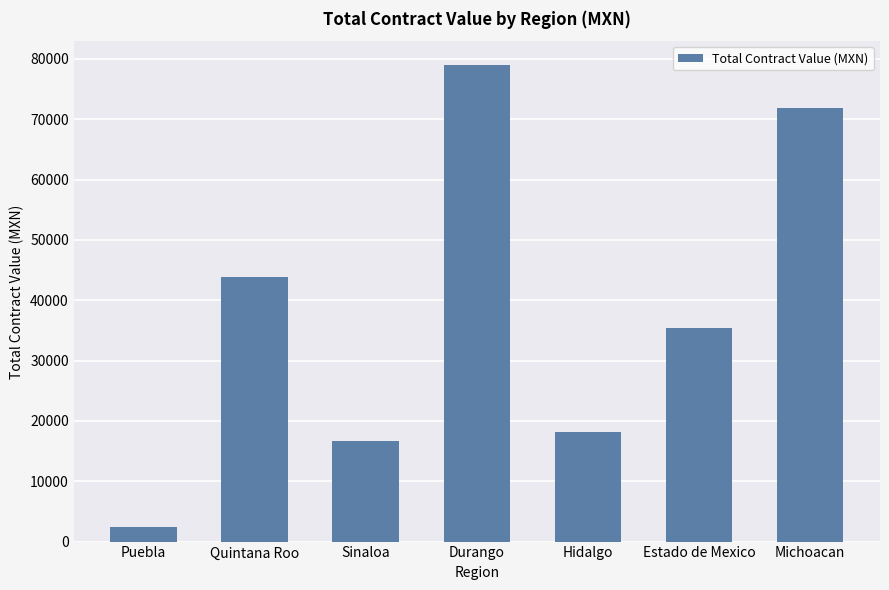

What is the minimum value shown in the chart?

2353.2